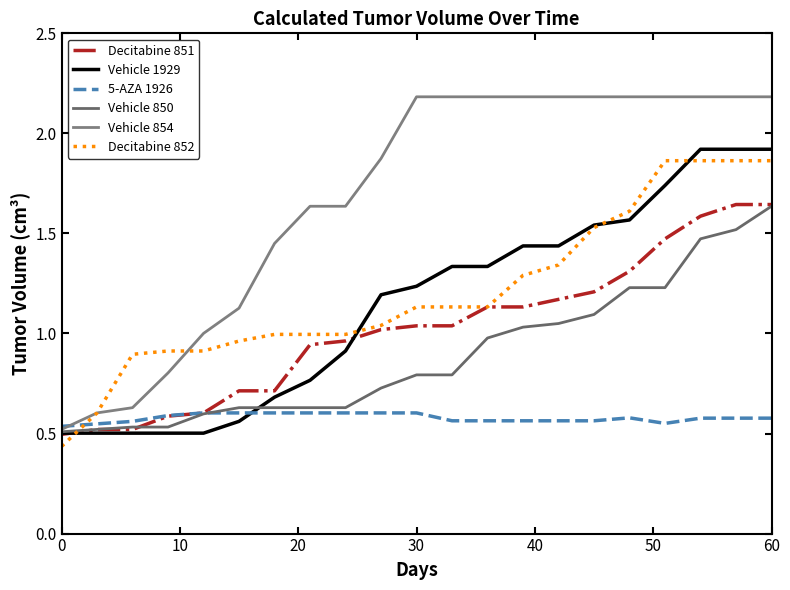

What is the difference between the maximum and minimum values in the Decitabine 851 series?

1.1